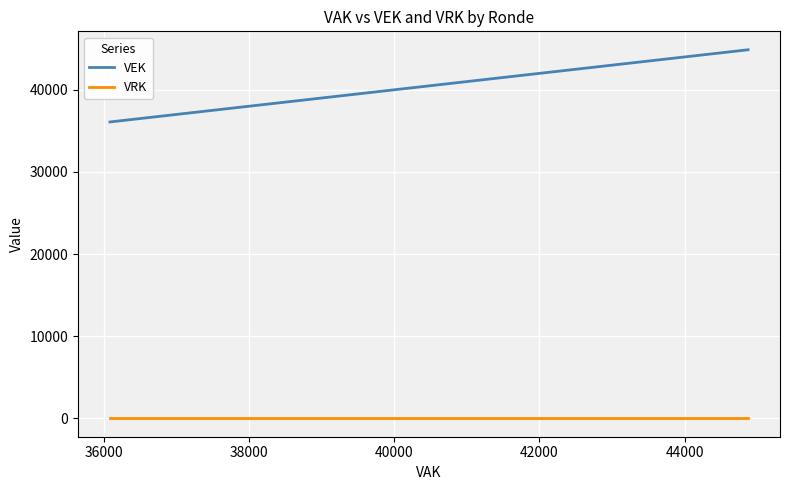

The value of VRK at 38000 is 0. True or false?

True